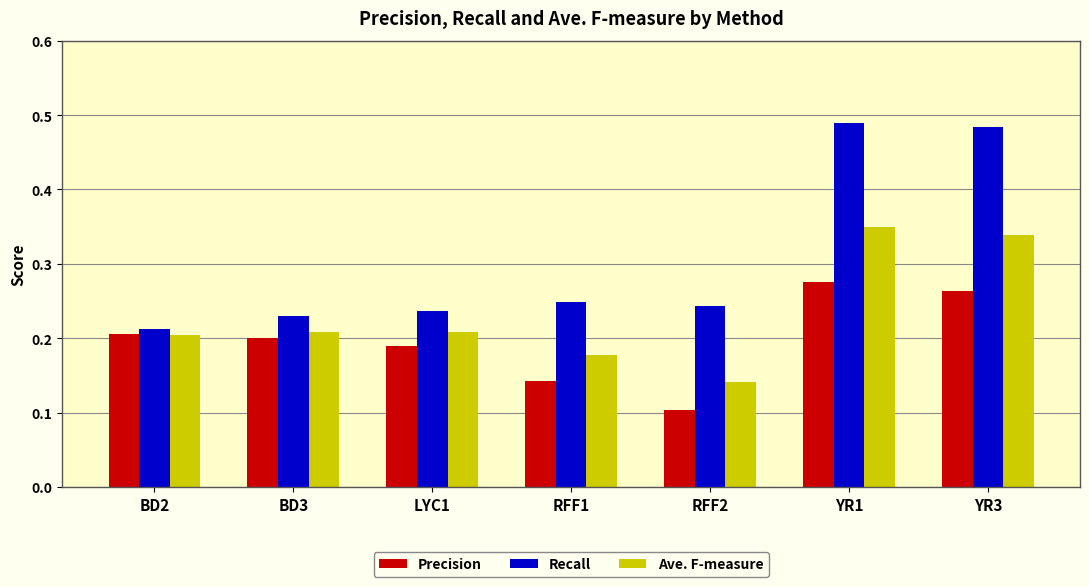

What position from the left is YR3?

7